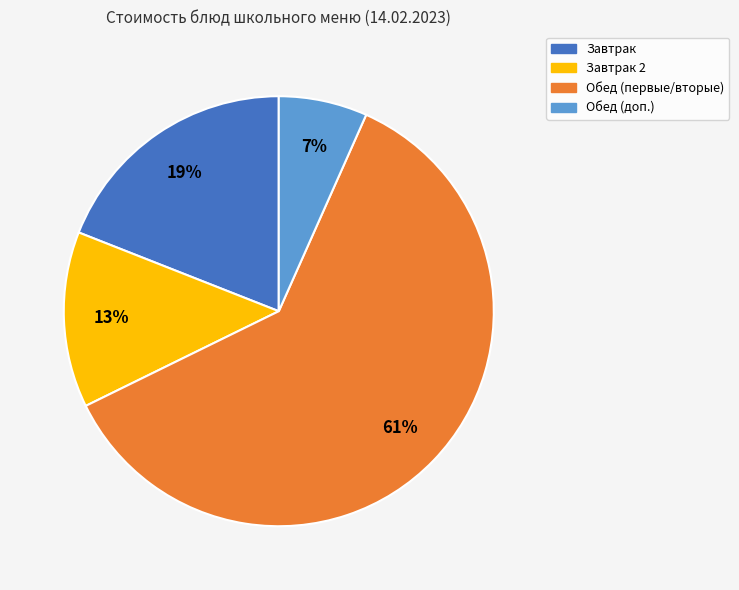

Do Завтрак 2 and Обед (доп.) together represent more than half of the pie?

No